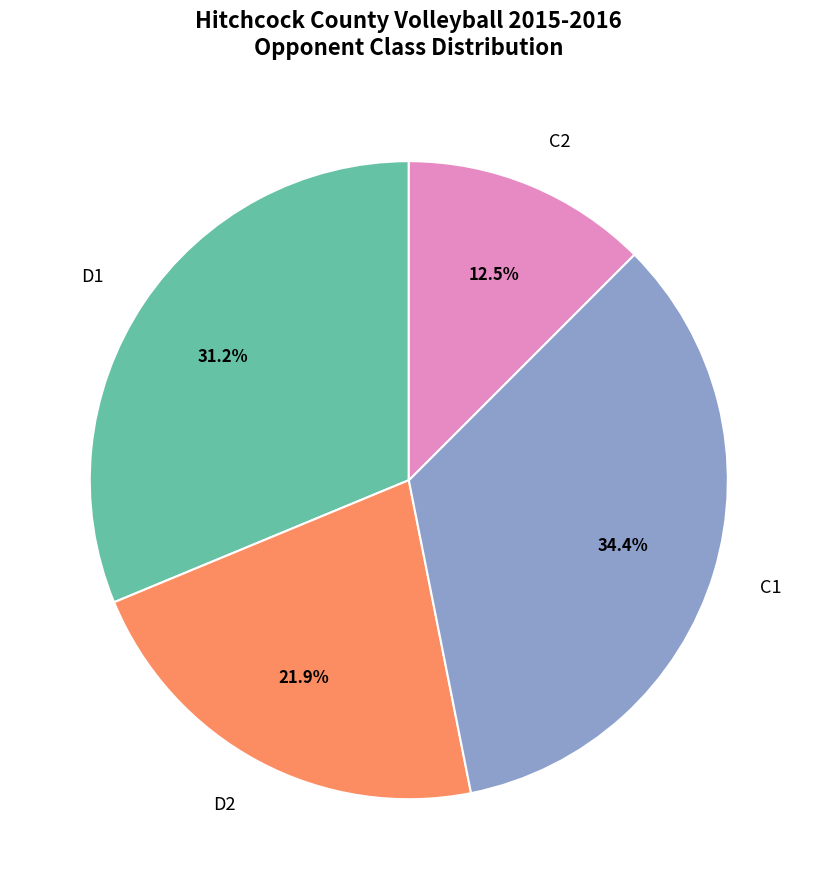

To the nearest percent, what is the combined percentage of C1 and D1?

66%